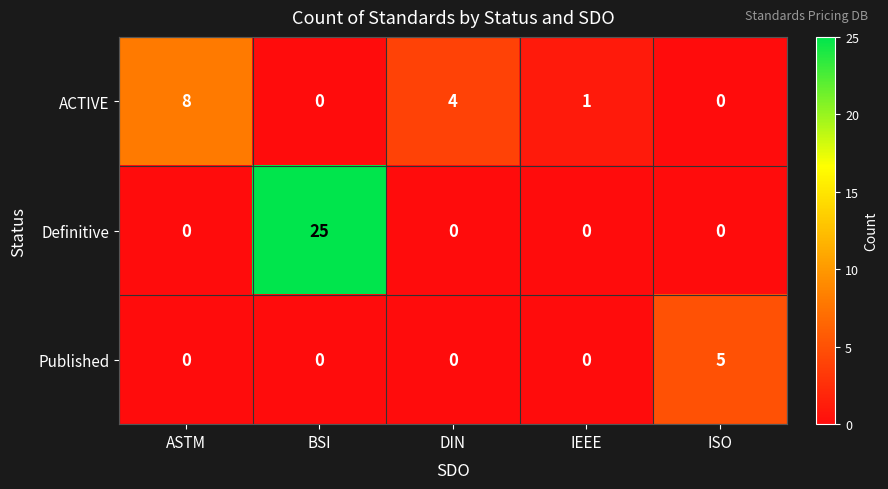

Reading left to right, list all the values displayed in this chart.

ACTIVE: 8	0	4	1	0
Definitive: 0	25	0	0	0
Published: 0	0	0	0	5